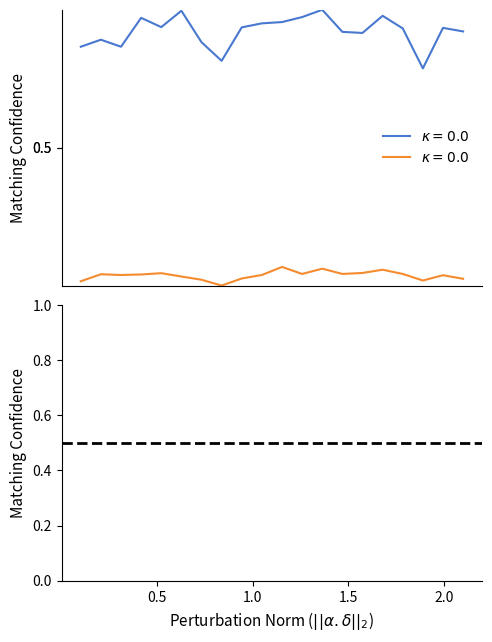

The P2 series shows 0.1 at 00:12. True or false?

False